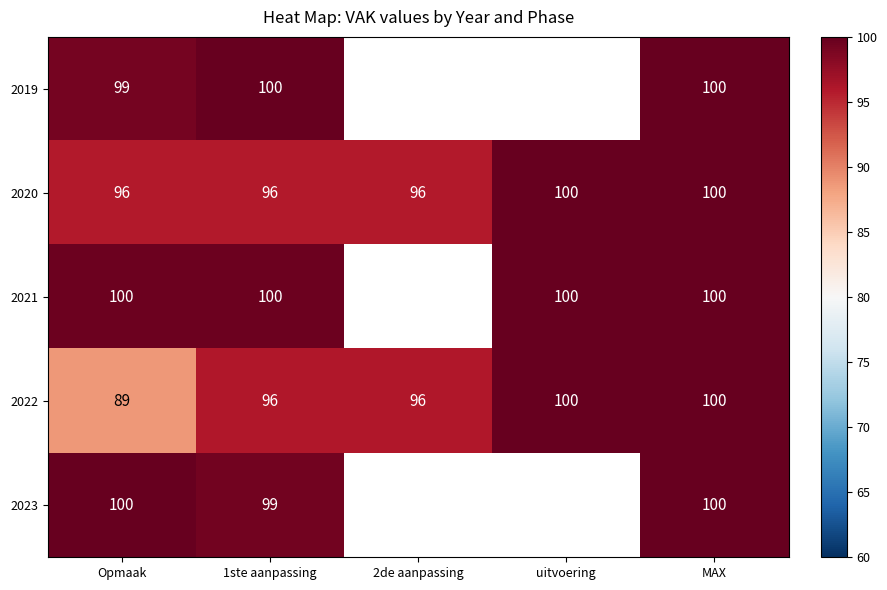

Which series has the largest total across all categories?

2020